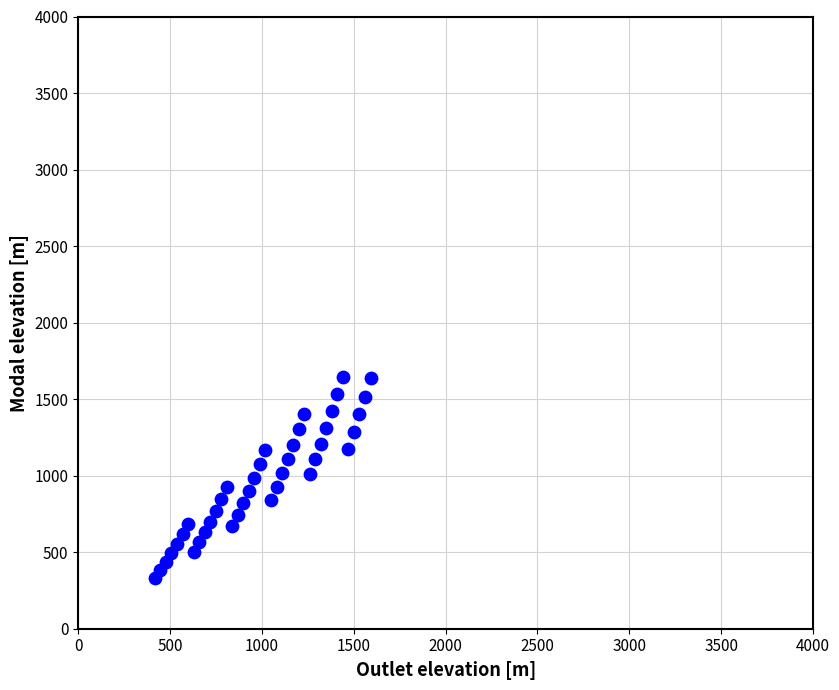

What is the range of Y values (max minus min)?

1312.8